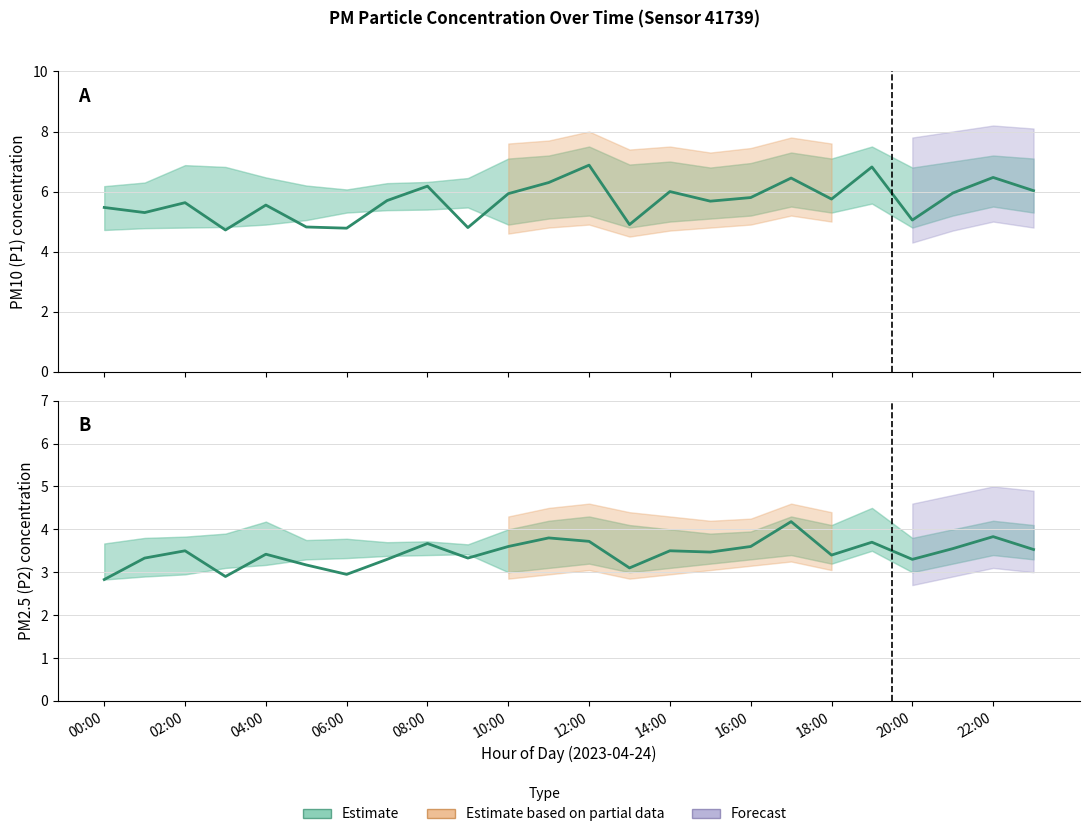

What is the maximum value shown in the chart?

6.9